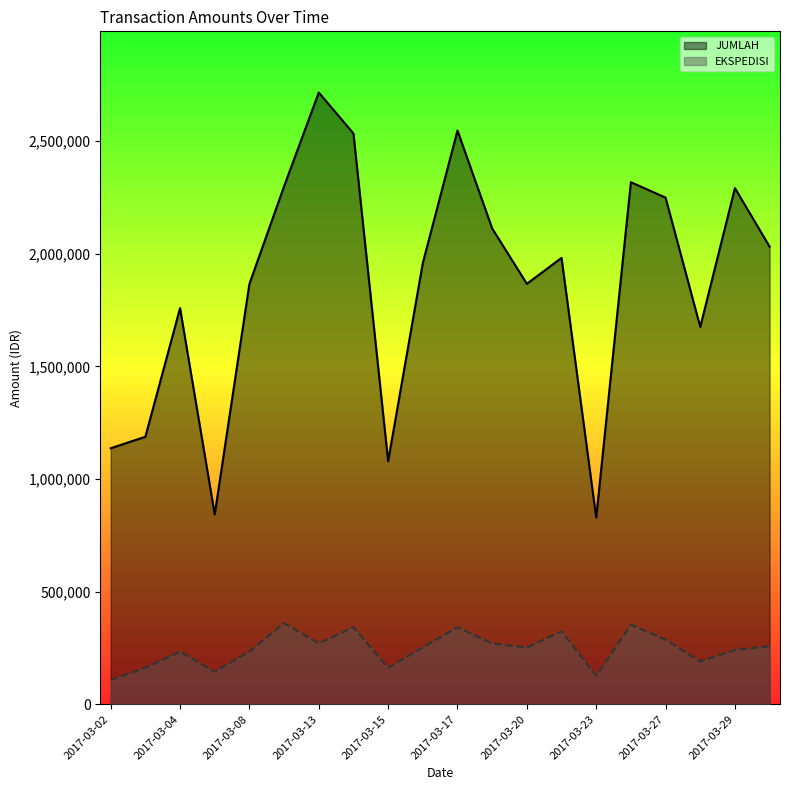

What is the difference between the JUMLAH values at 2017-03-16 and 2017-03-06?

1116238